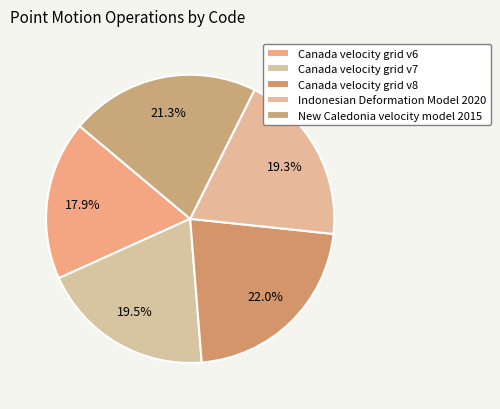

Is the sum of New Caledonia velocity model 2015 and Canada velocity grid v7 greater than half?

No